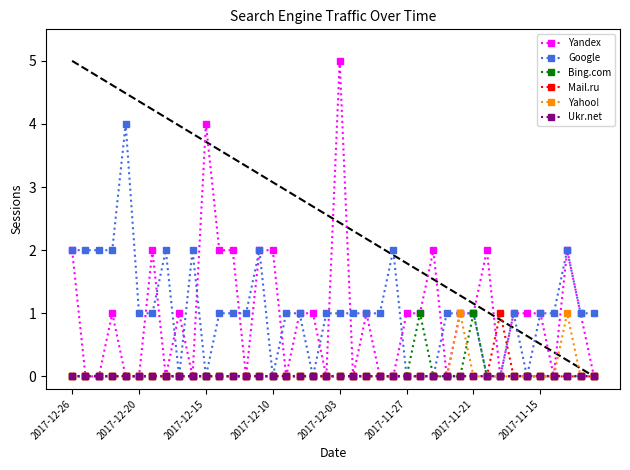

True or false: Google has more than 0 interior local peaks.

True